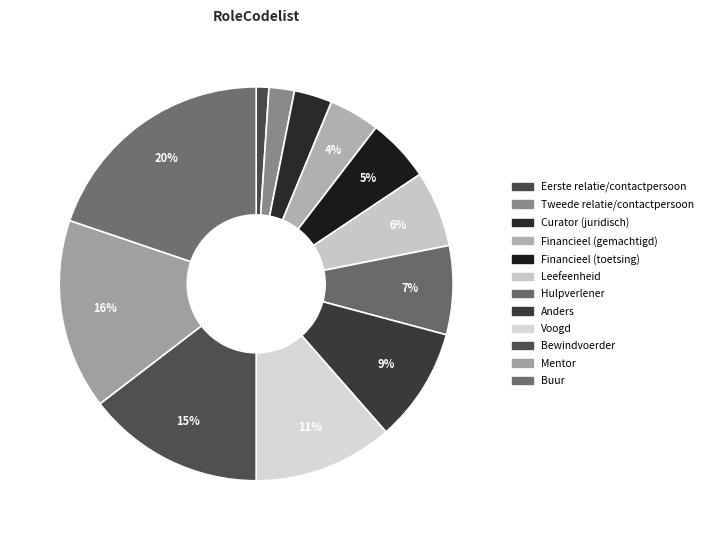

Combined, do Buur and Tweede relatie/contactpersoon account for over 50%?

No